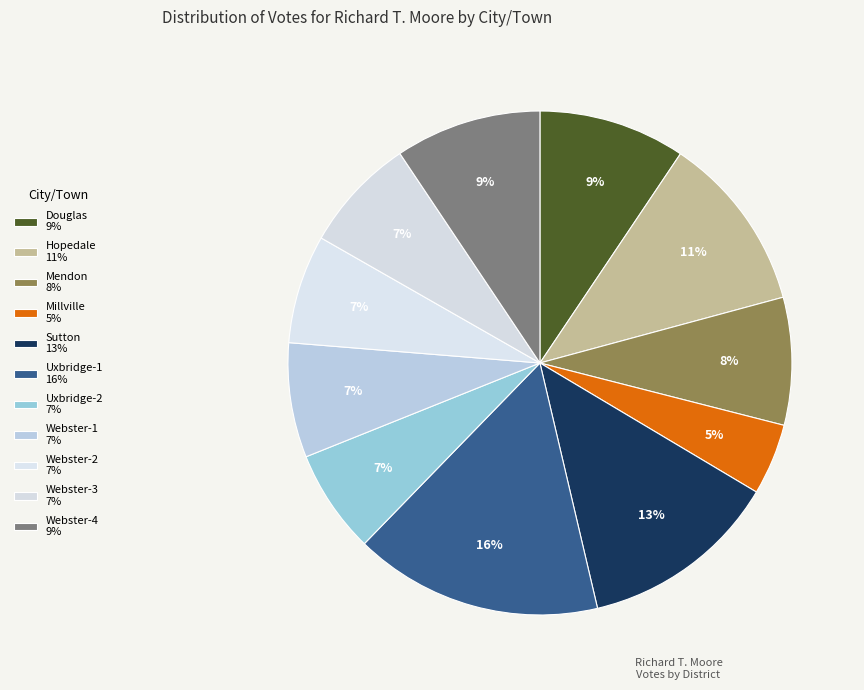

How many slices are in this pie chart?

11